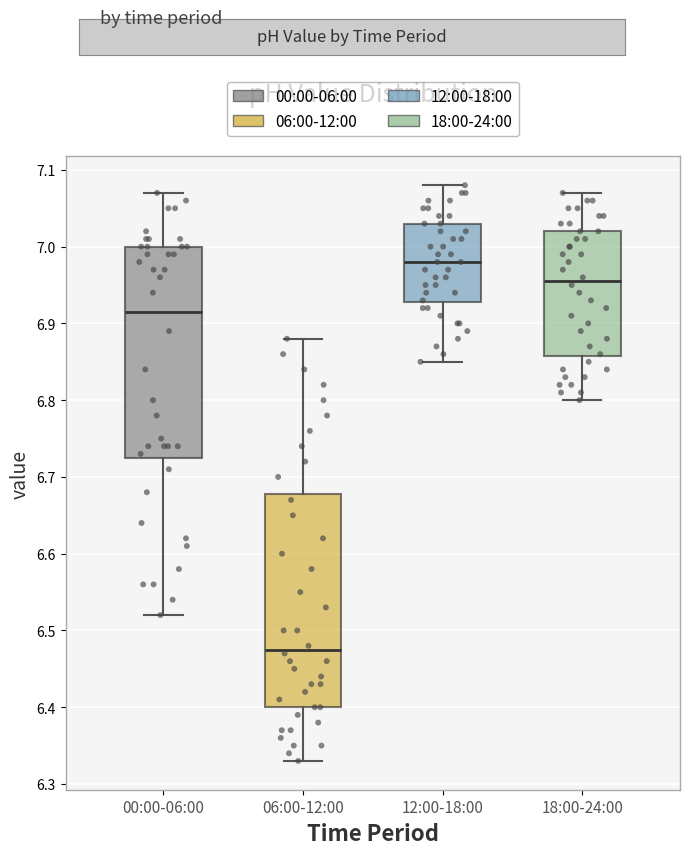

Which box has the lowest median line?

06:00-12:00